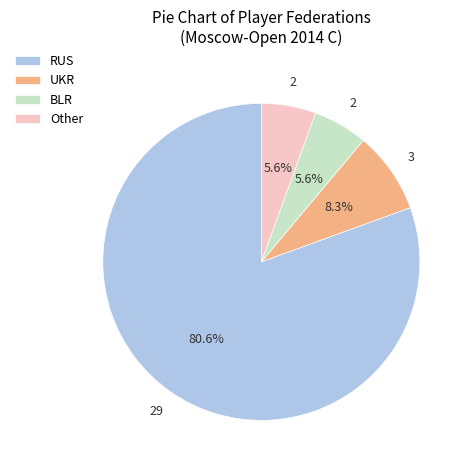

Which slice is the largest?

RUS